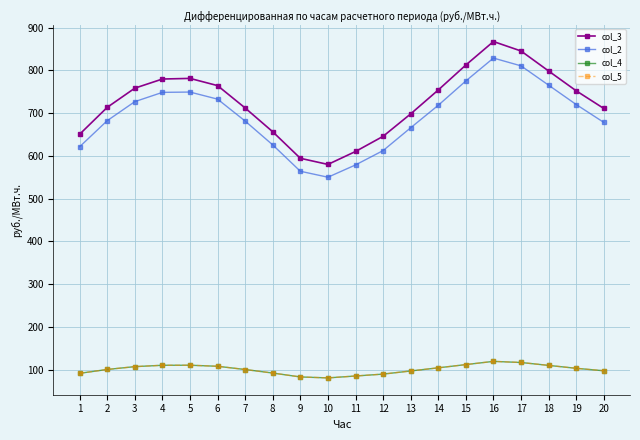

At which category is the sum across all series the highest?

16